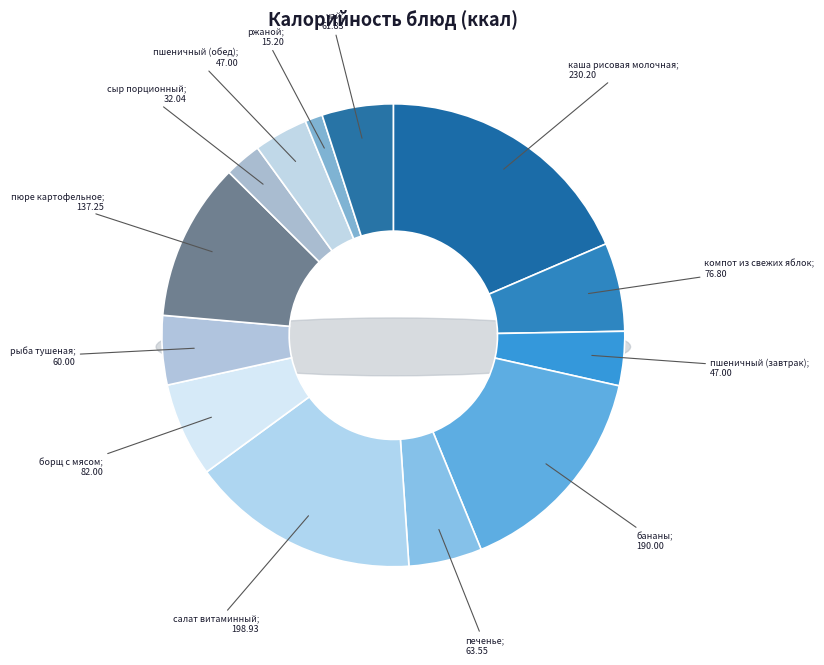

Which category has the biggest portion of the pie?

каша рисовая молочная